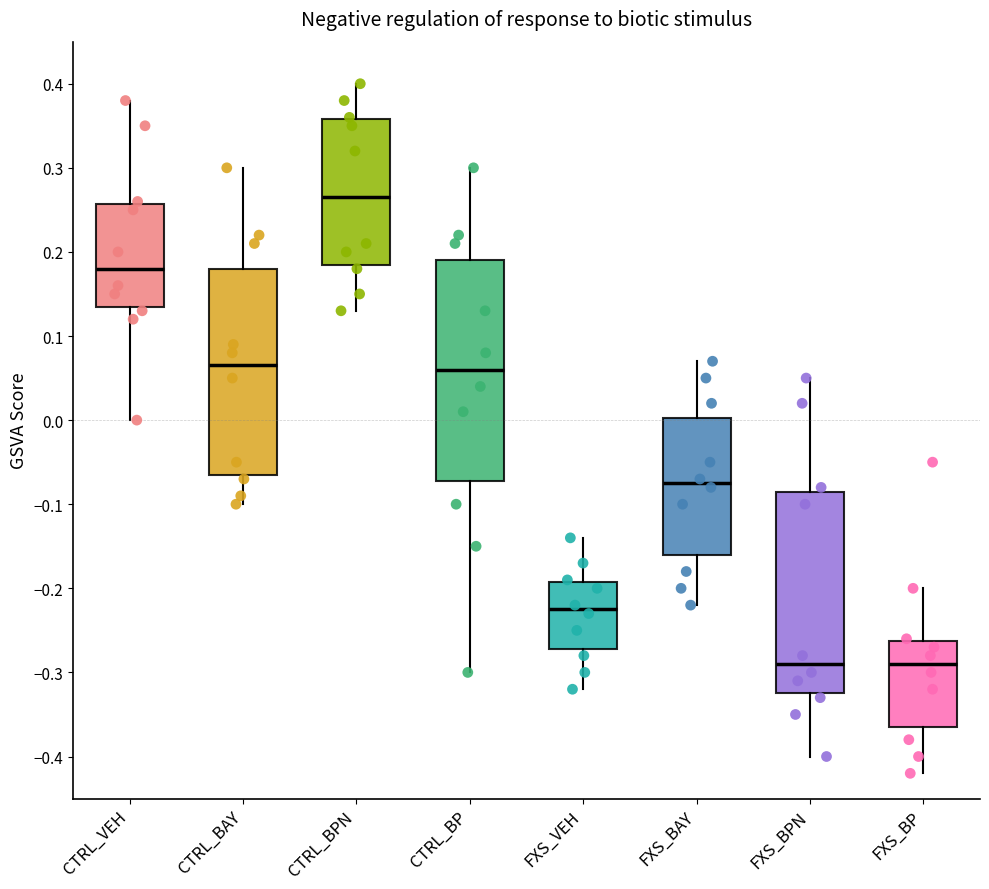

Which box's median line is the highest?

CTRL_BPN